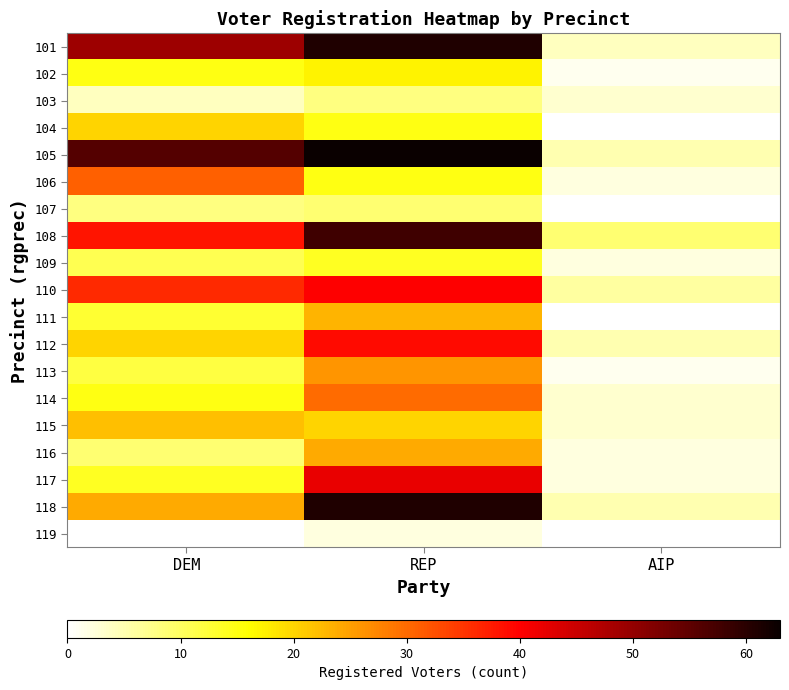

What is the total value across all series at DEM?

397